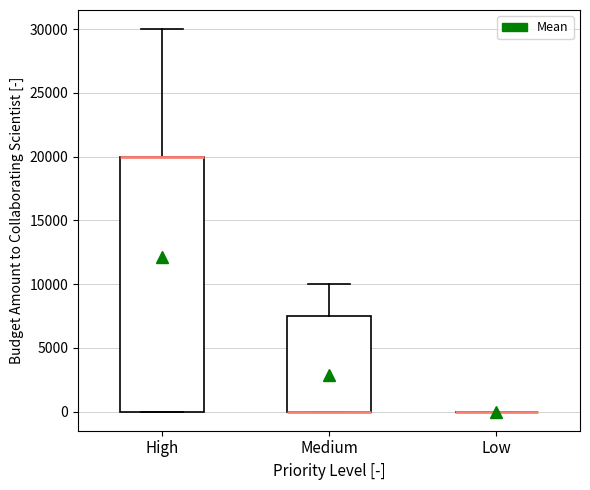

Which box is the tallest, from its lower edge to its upper edge?

High